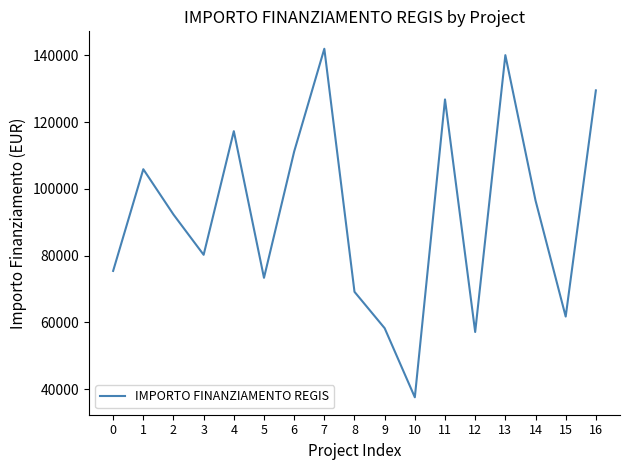

What is the difference between the maximum and minimum values?

104426.7